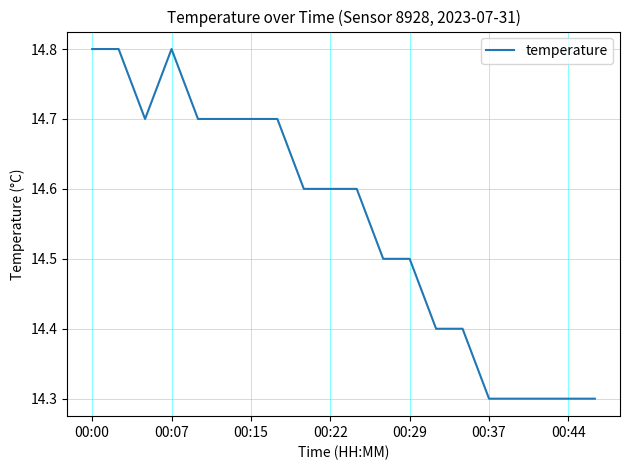

How many categories are shown in the chart?

20